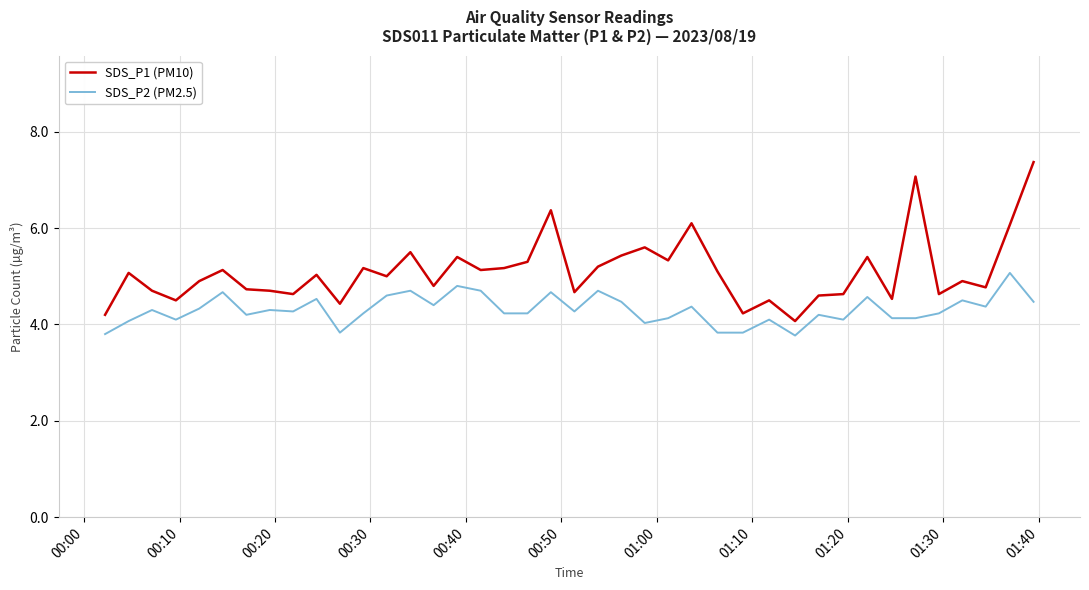

Which series has the largest range (max minus min)?

SDS_P1 (PM10)